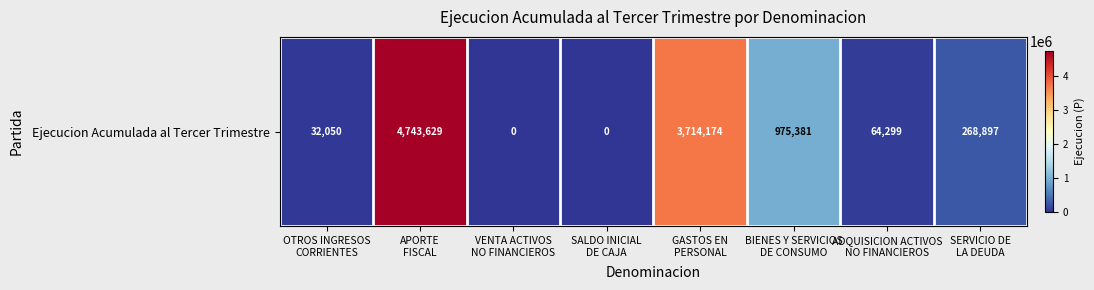

Which label corresponds to the largest value in the chart?

APORTE
FISCAL